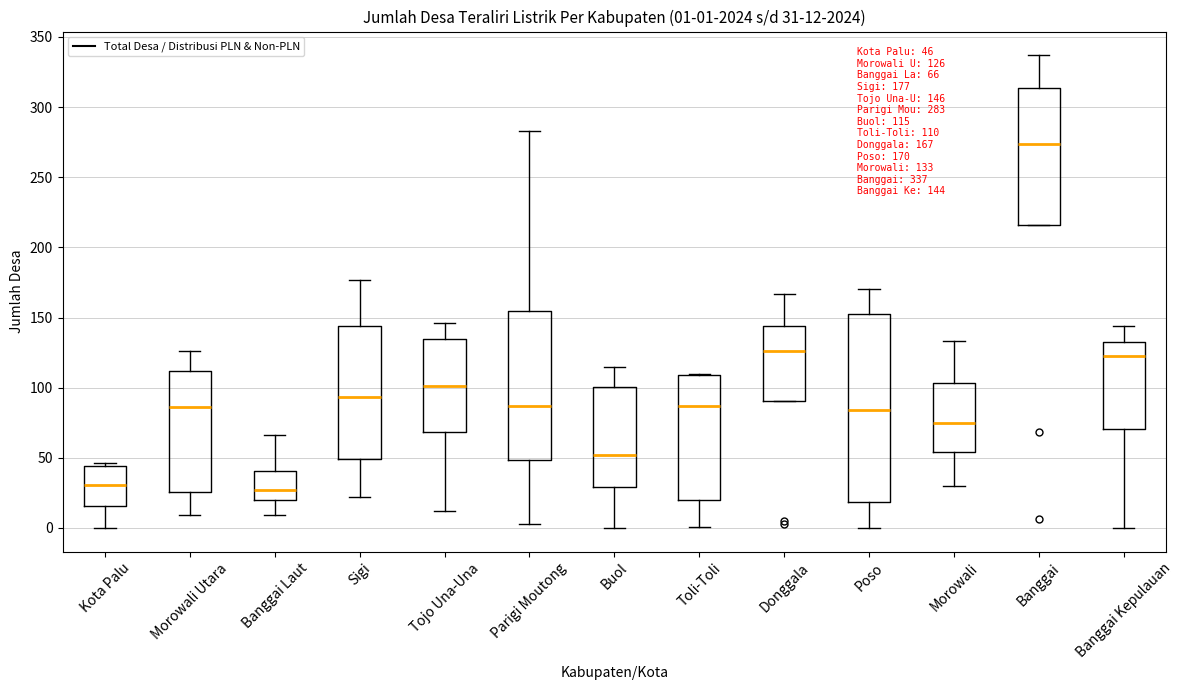

Which box has the highest median line?

Banggai